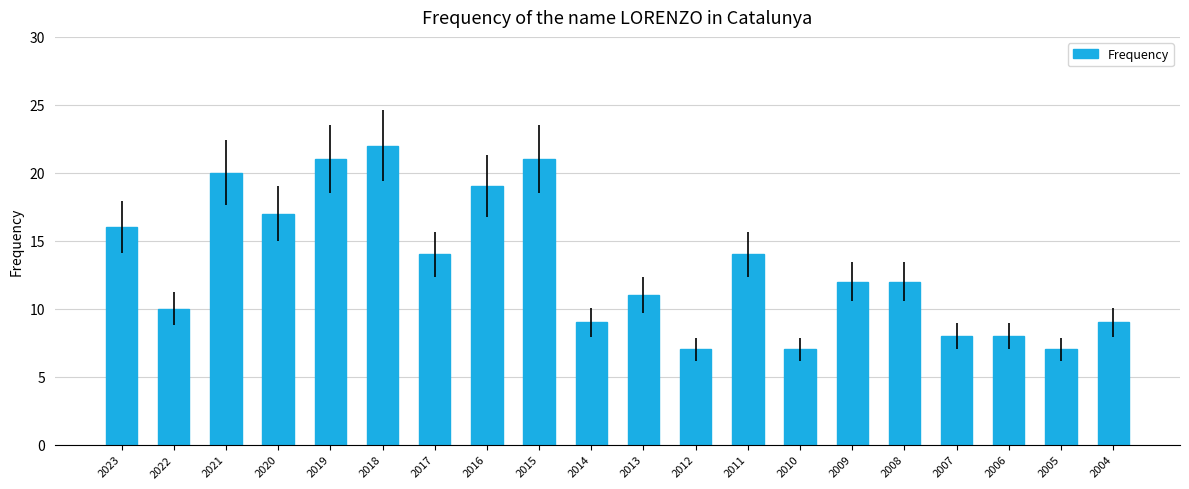

What is the difference between the maximum and minimum values?

15